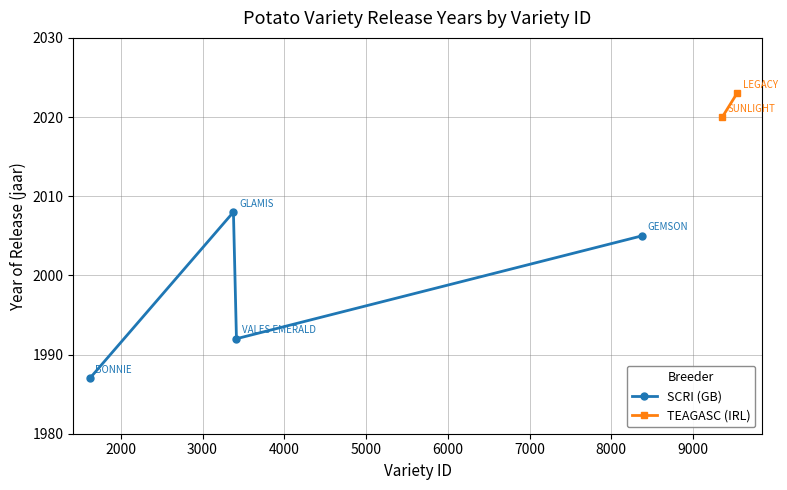

Between VALES EMERALD and LEGACY, which is larger?

LEGACY